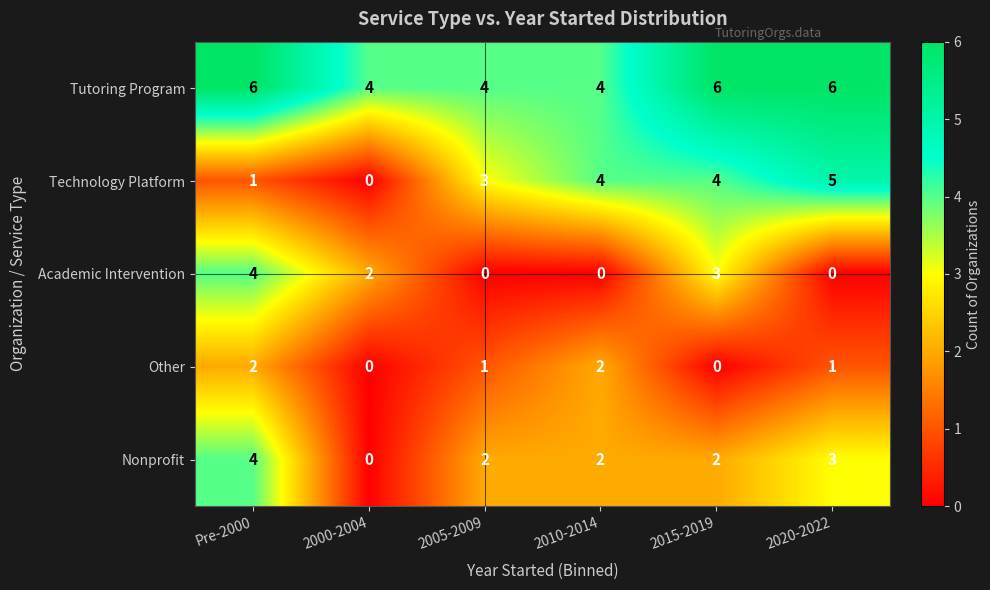

How many Academic Intervention values are between 0 and 3?

5